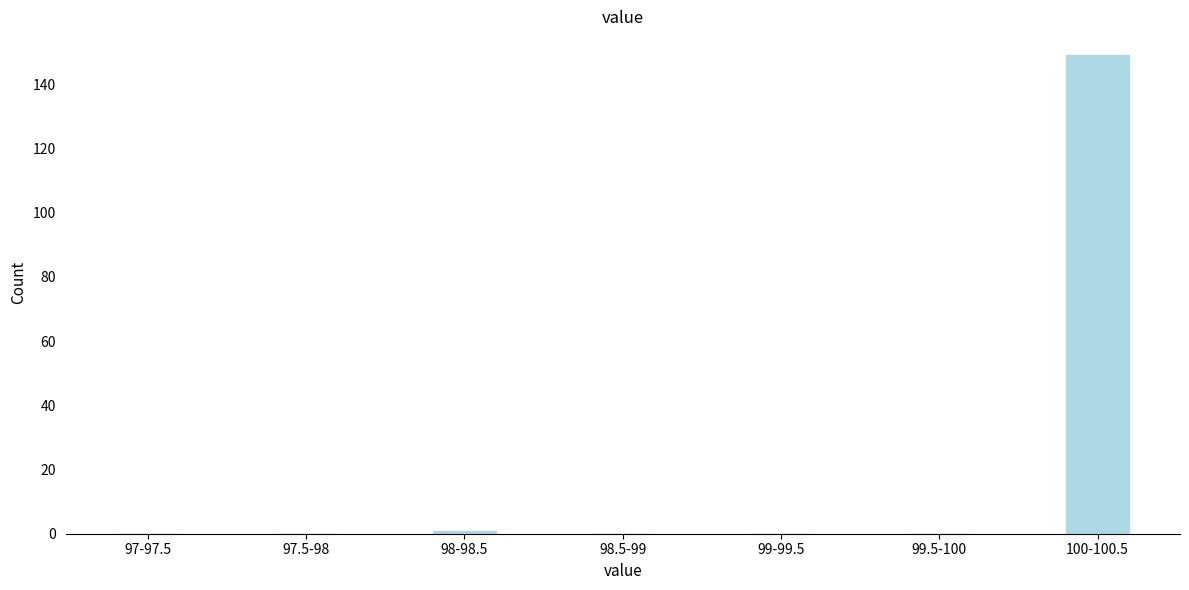

Reading left to right, transcribe all the data shown in this chart.

97-97.5=0	97.5-98=0	98-98.5=1	98.5-99=0	99-99.5=0	99.5-100=0	100-100.5=149